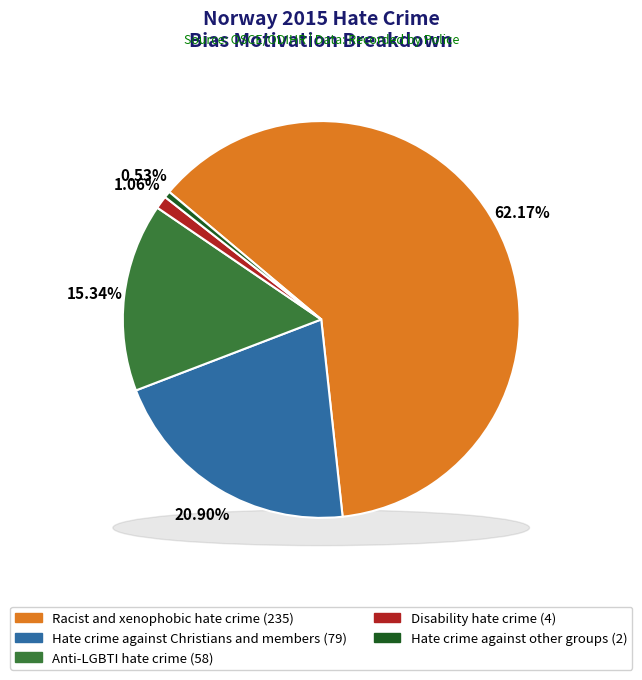

How much of the chart is everything except Racist and xenophobic hate crime?

37.8%